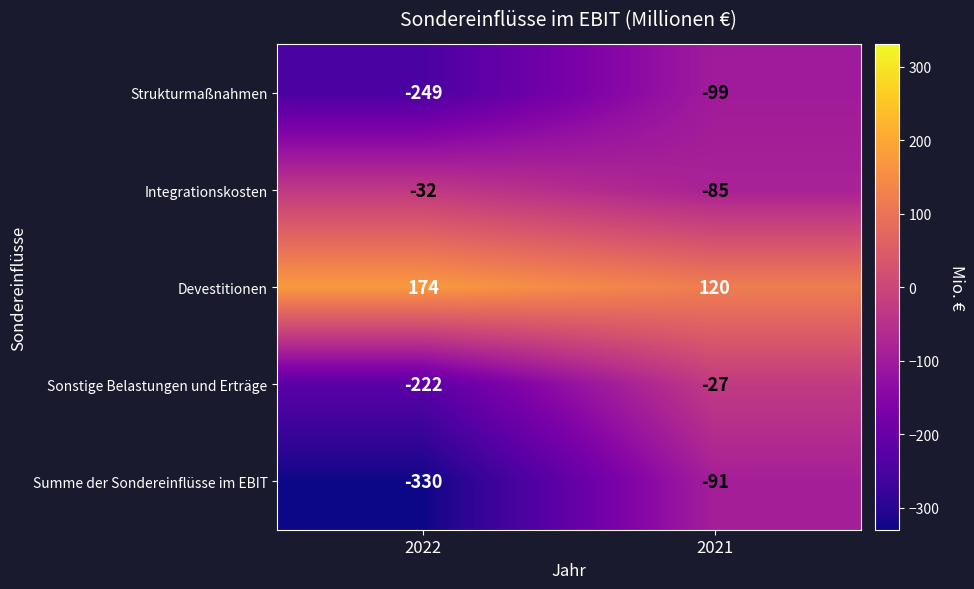

What is the spread (max minus min) of values at 2022?

504